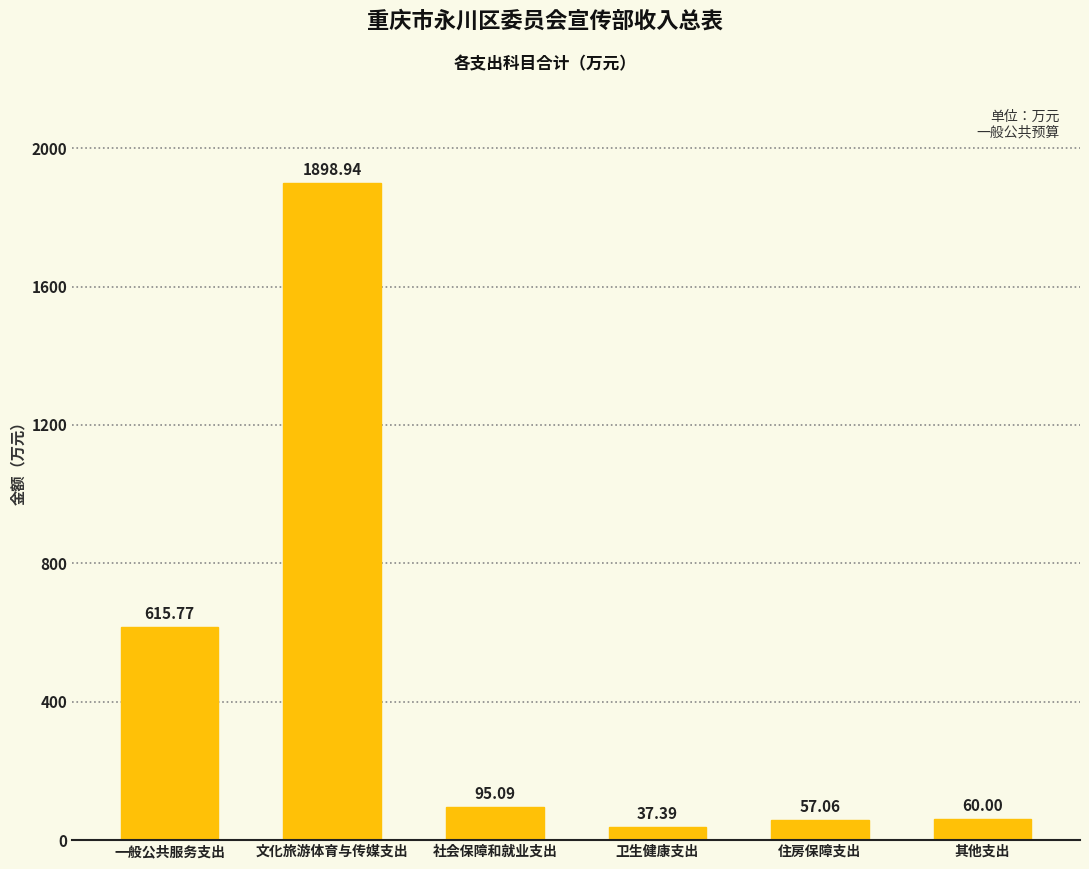

What is the sum of the values at 一般公共服务支出 and 卫生健康支出?

653.2